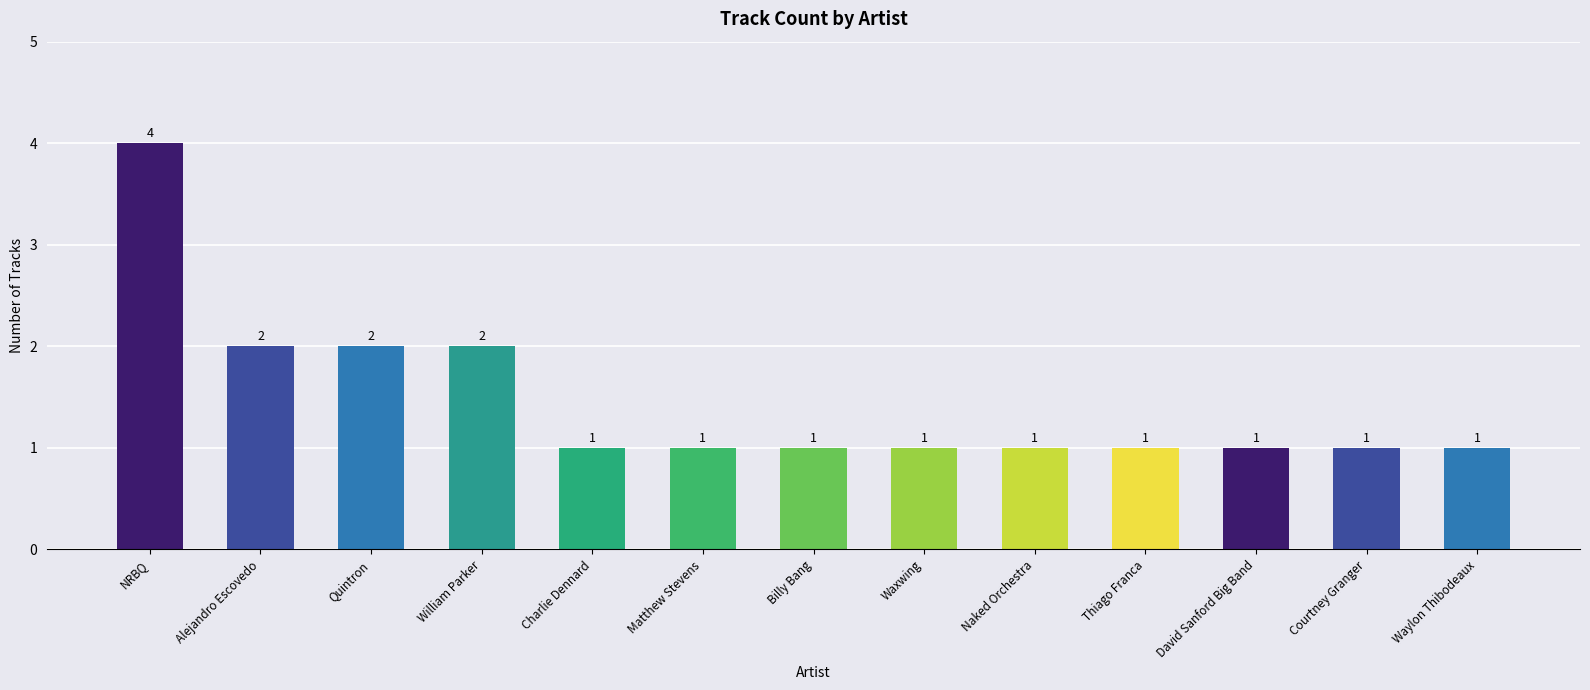

What is the ratio of the value at Courtney Granger to the value at Alejandro Escovedo?

0.5